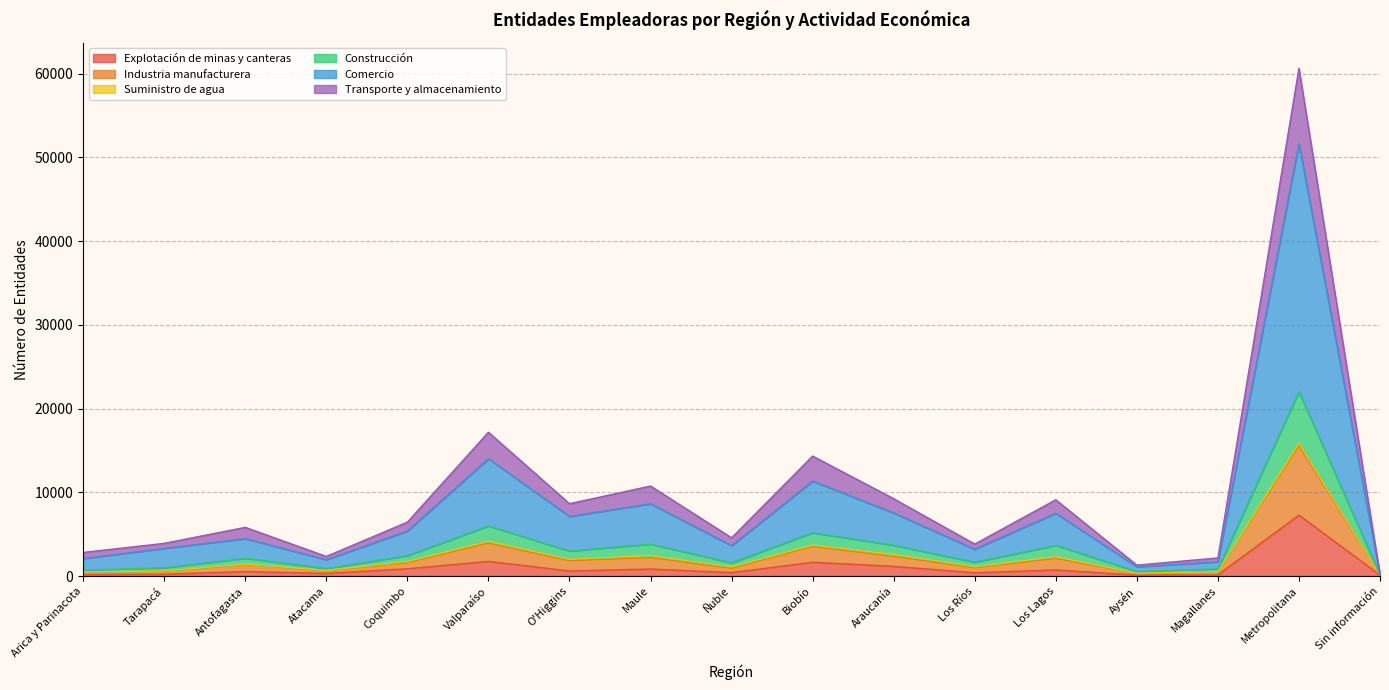

How many interior local valleys does the Industria manufacturera series have?

5